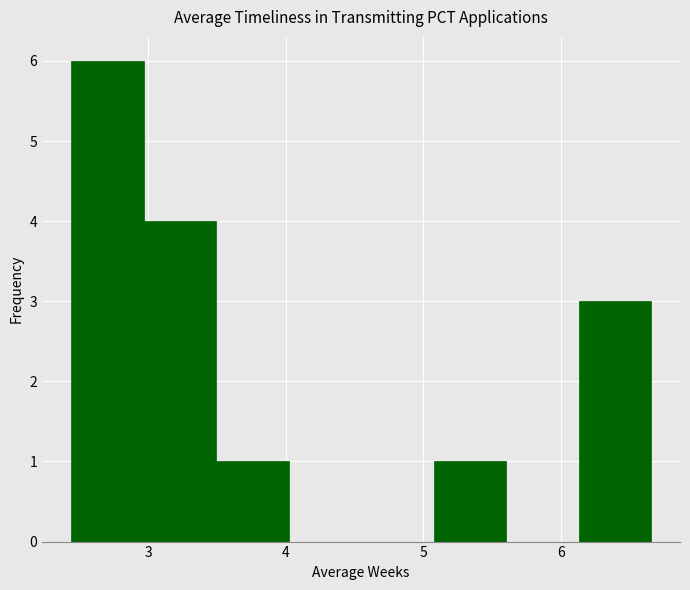

Over which range of the x-axis is the bar tallest?

2.4 to 3.0